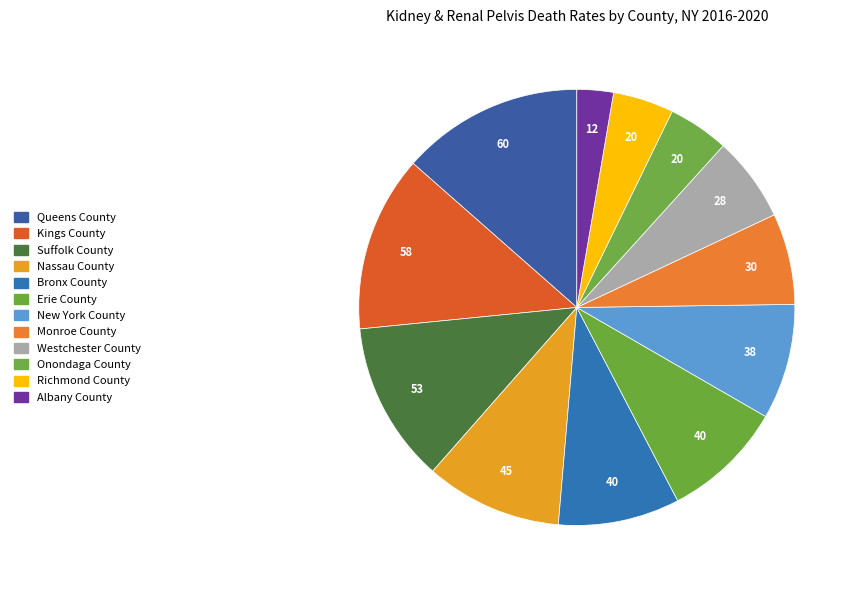

Is the sum of Queens County and Suffolk County greater than half?

No